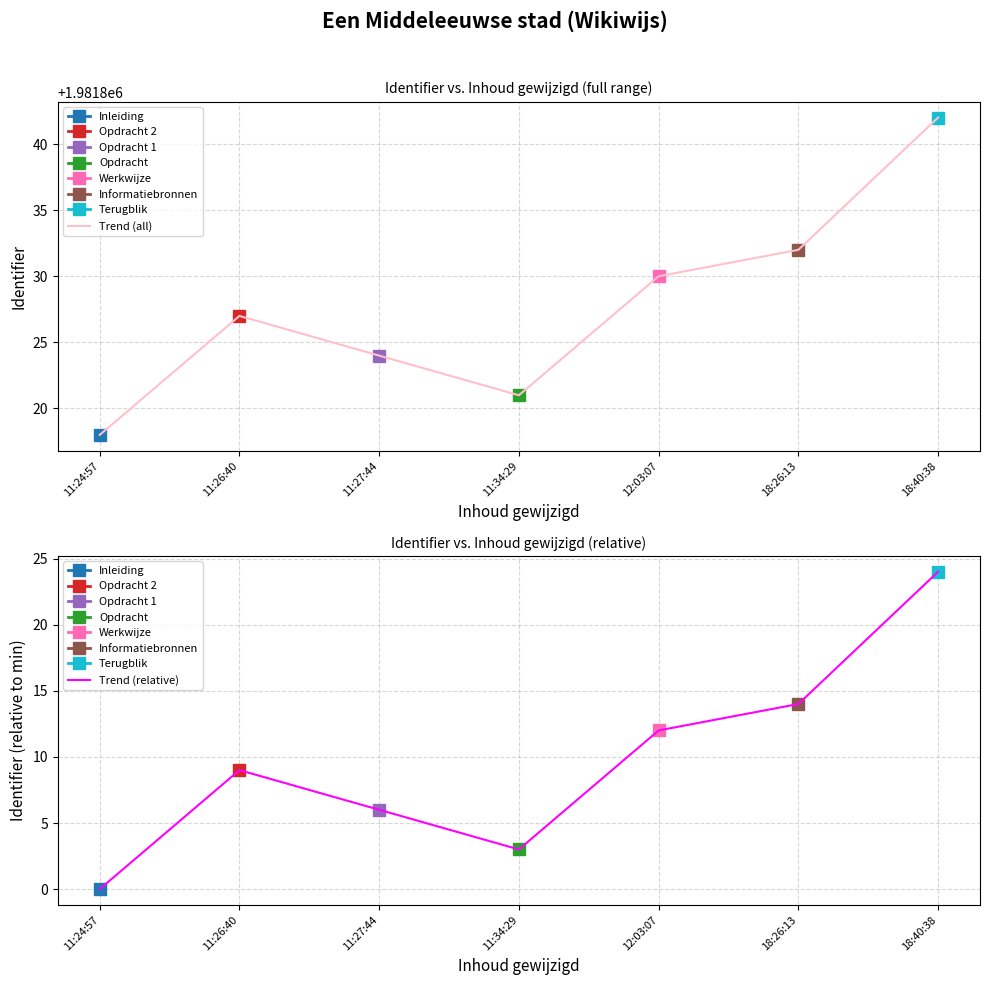

Where does the Trend (relative) series first go above 9?

12:03:07